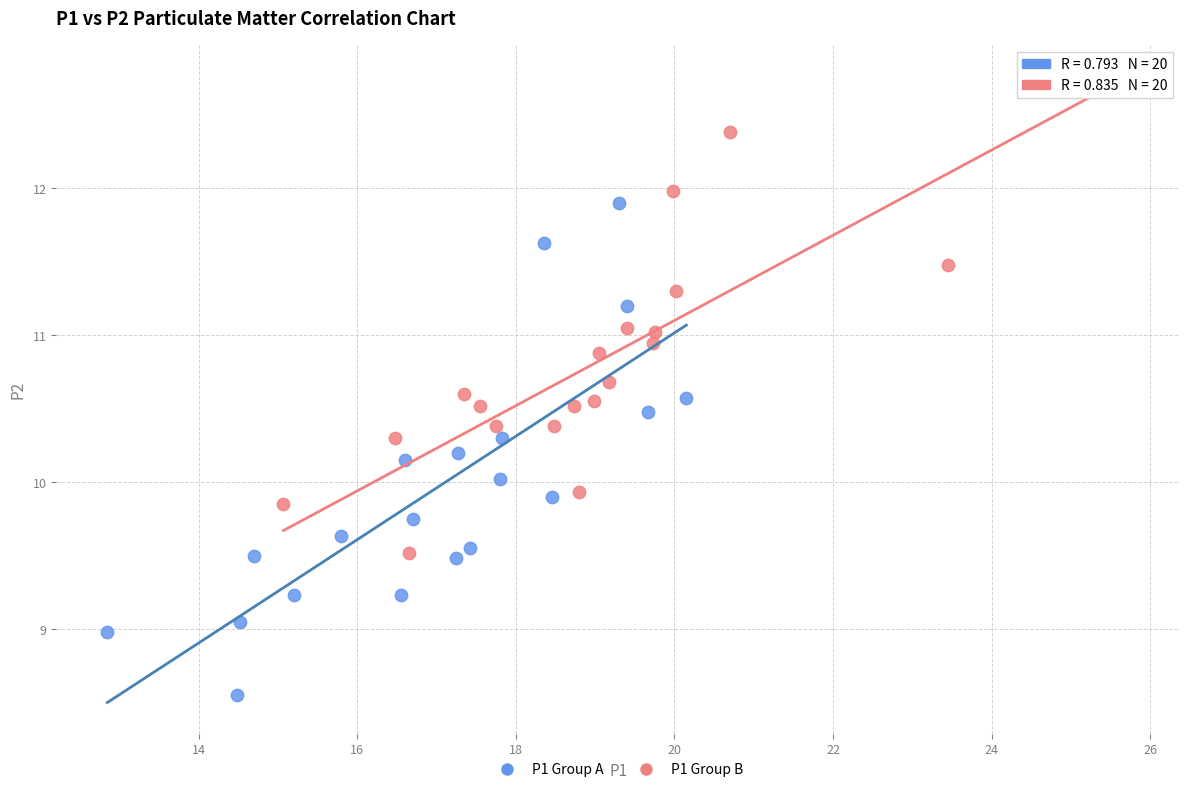

Which series has the largest Y range (max minus min)?

P1 Group A